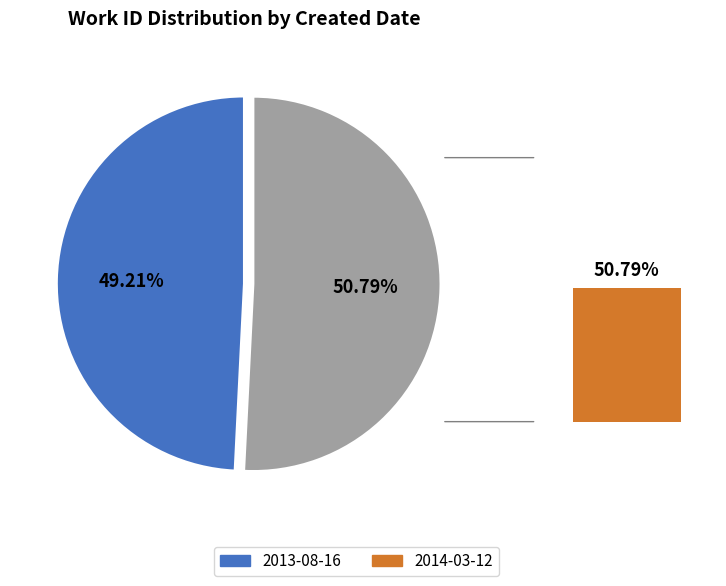

Does any single category account for the majority?

Yes